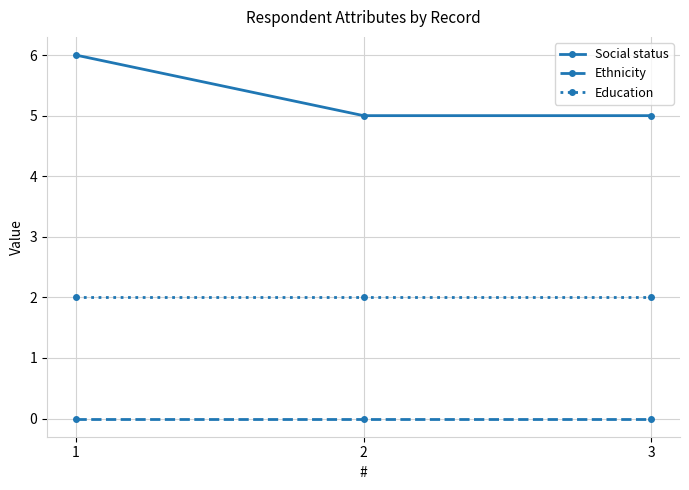

Which series has the widest spread of values?

Social status